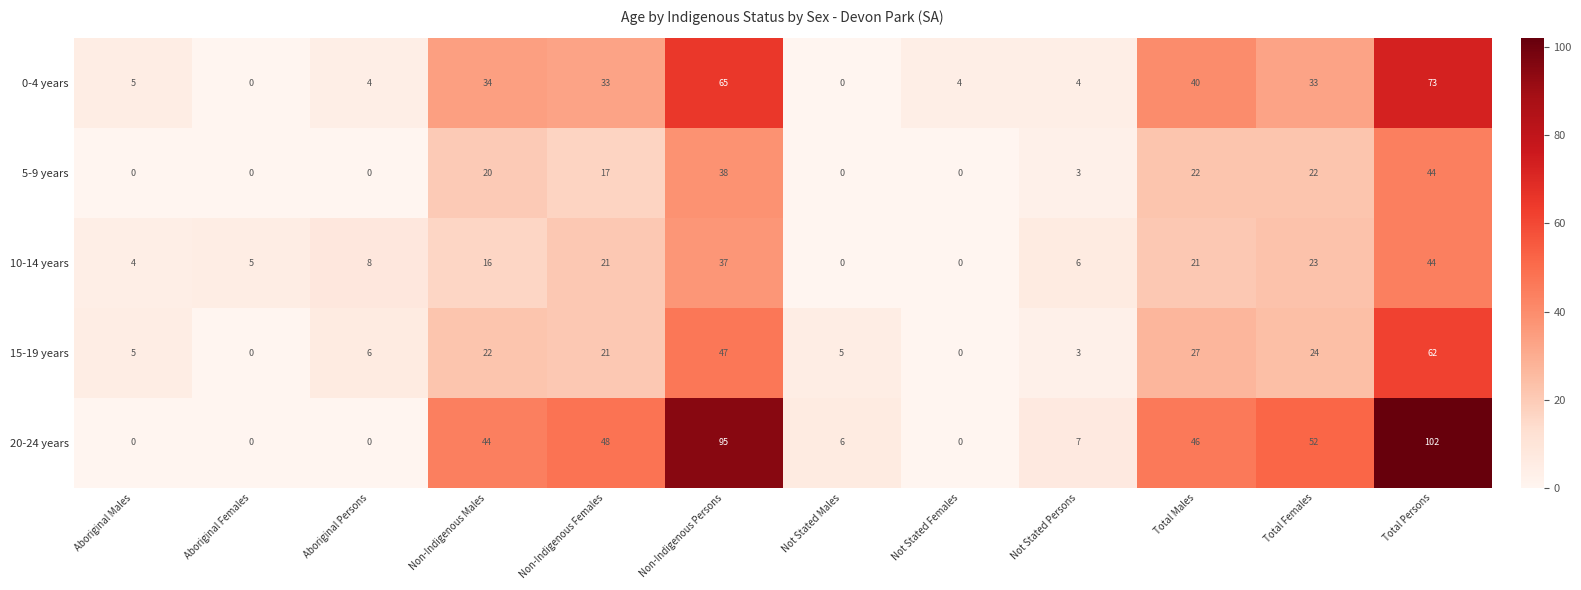

What is the difference between the 10-14 years values at Aboriginal Males and Not Stated Females?

4